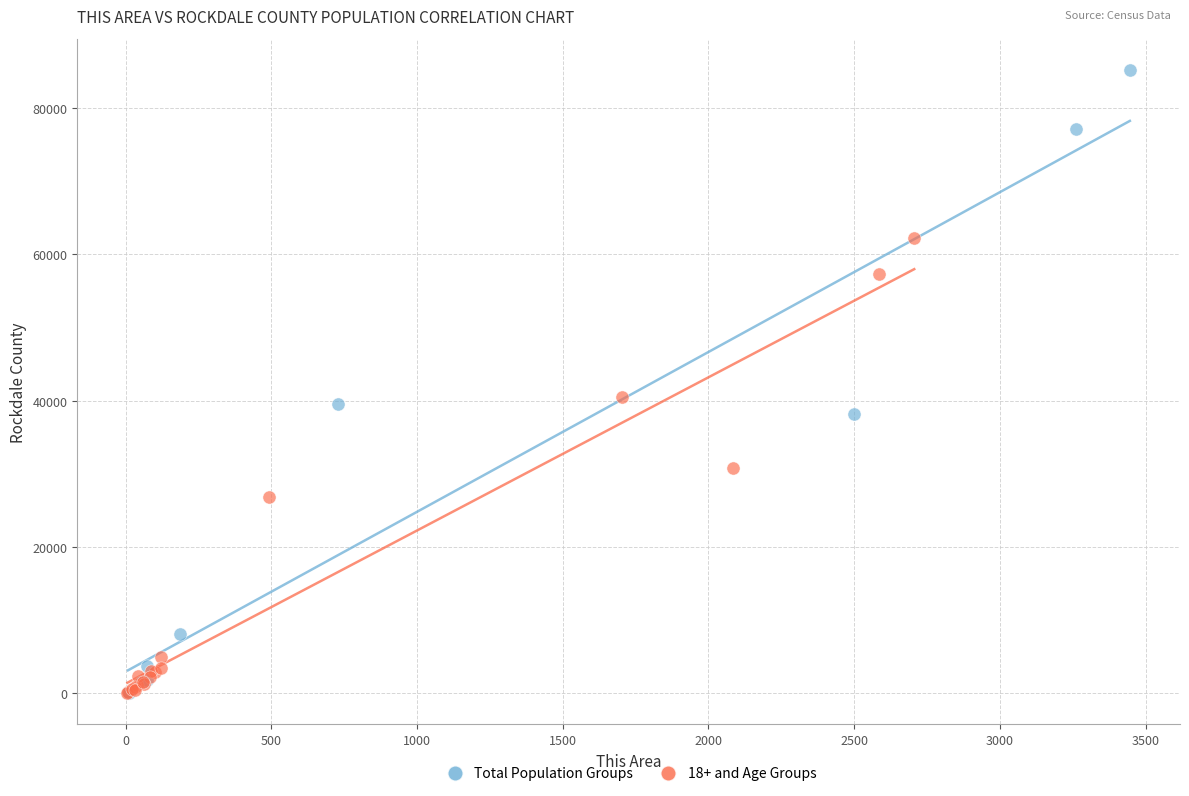

Which series has the largest Y range (max minus min)?

Total Population Groups